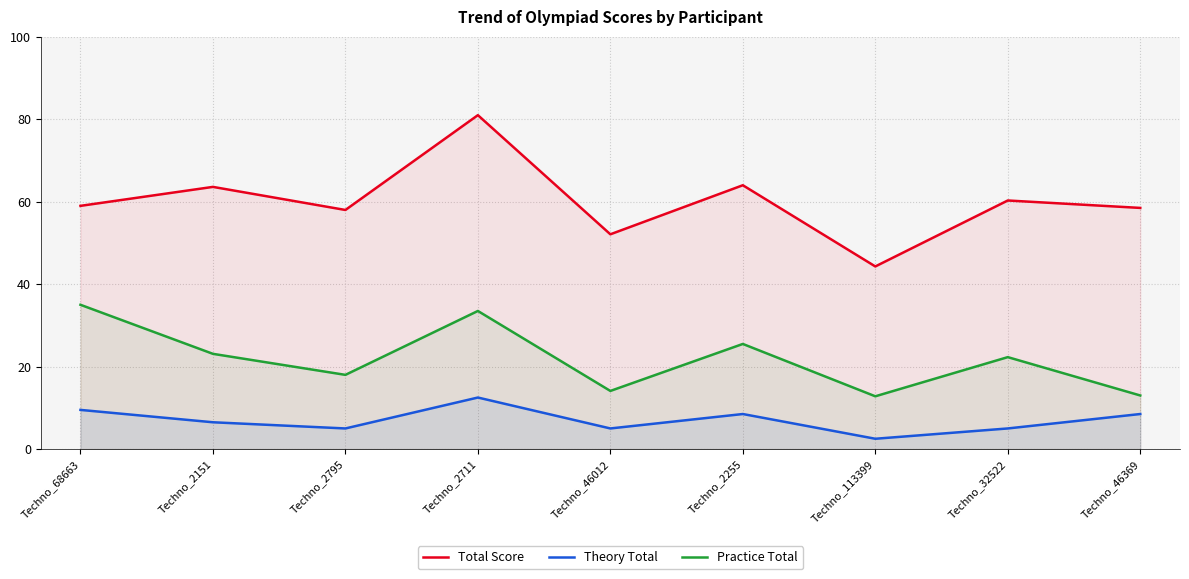

List the series in order of their overall mean, highest first.

Total Score, Practice Total, Theory Total